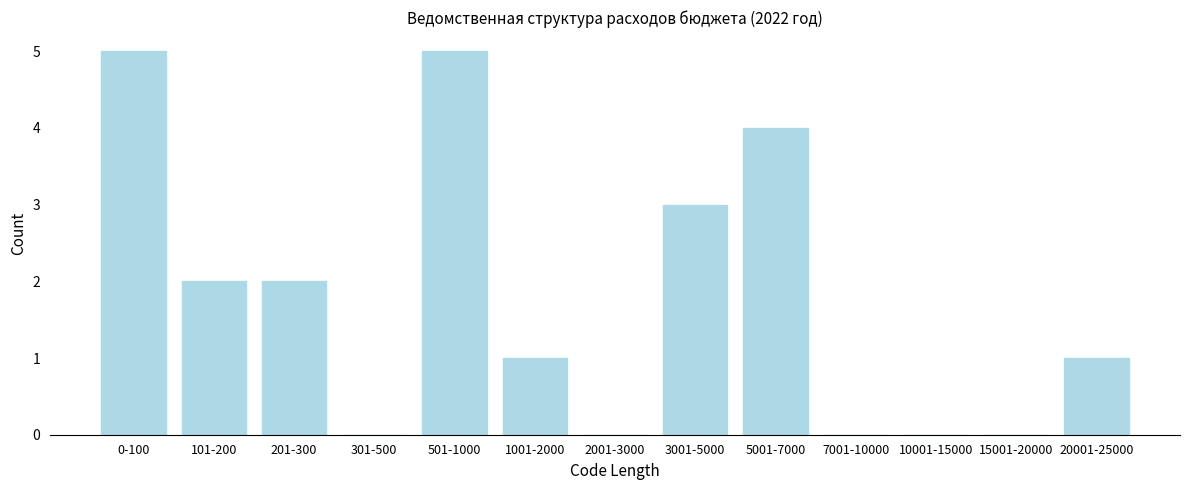

Reading left to right, list all the values displayed in this chart.

0-100=5	101-200=2	201-300=2	301-500=0	501-1000=5	1001-2000=1	2001-3000=0	3001-5000=3	5001-7000=4	7001-10000=0	10001-15000=0	15001-20000=0	20001-25000=1